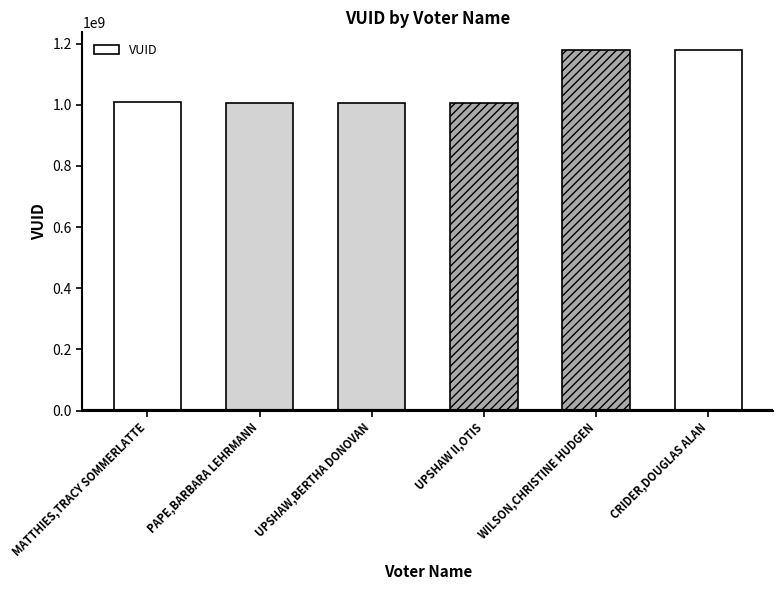

What is the change in value from MATTHIES,TRACY SOMMERLATTE to WILSON,CHRISTINE HUDGEN?

+169104339